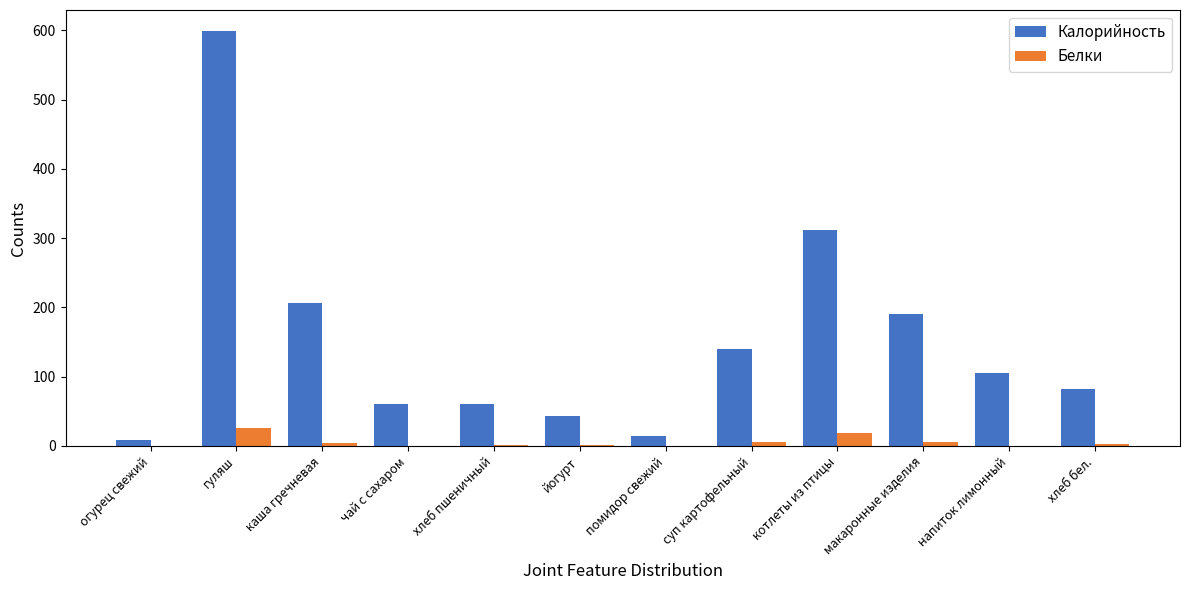

How many data points does each series have?

12